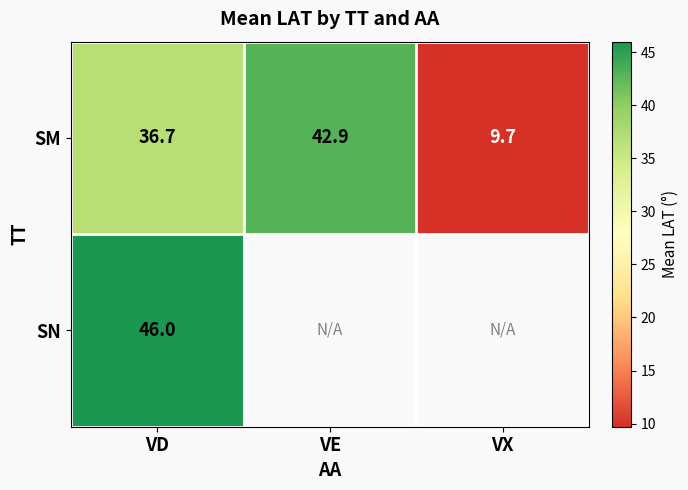

Is it true that SM equals 15.8 at VE?

False